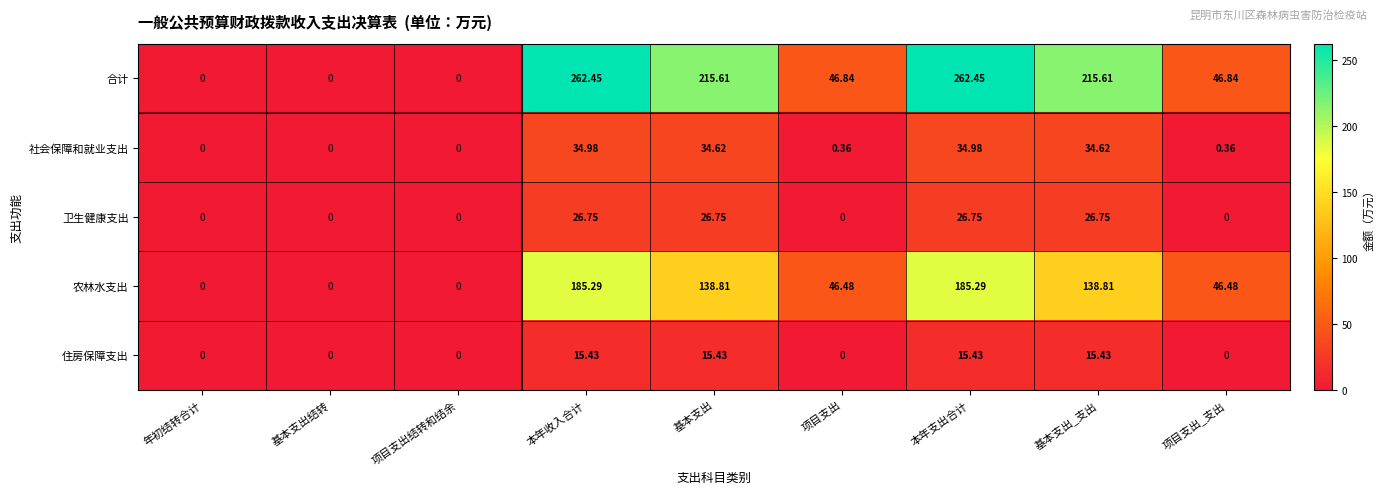

Which series has the largest total across all categories?

合计